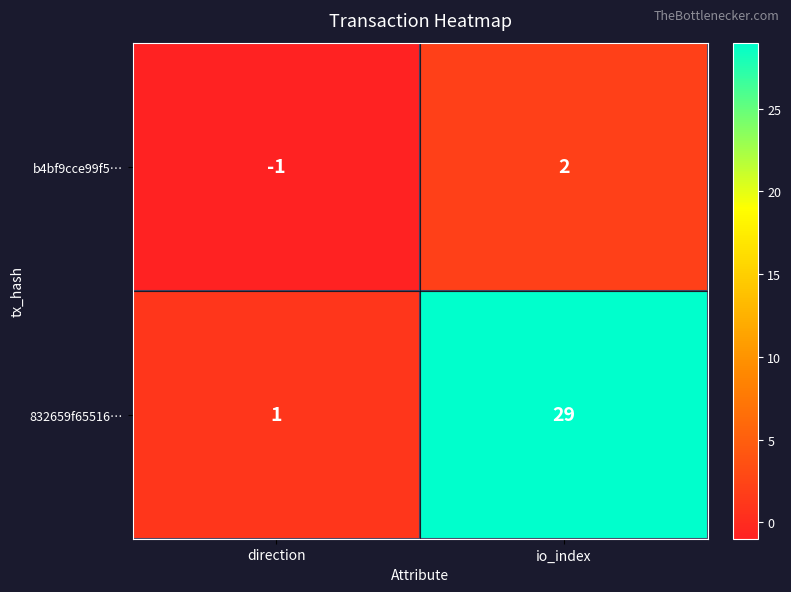

What is the sum of all 832659f65516… values?

30